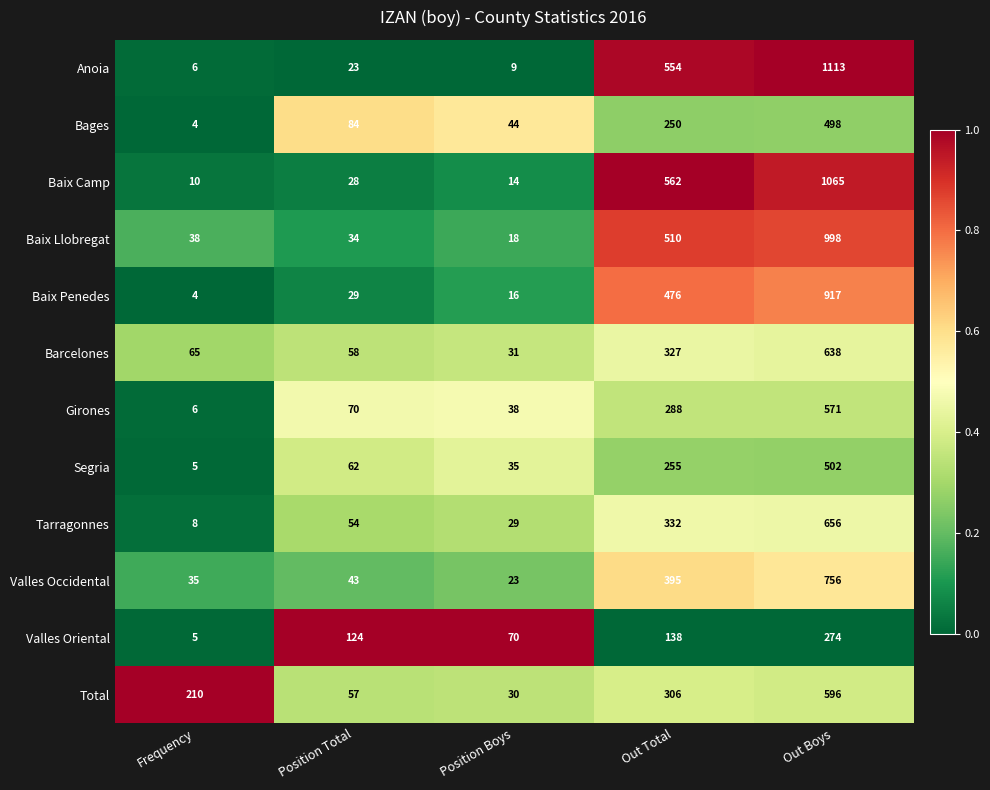

What is the average value of the Barcelones series?

224